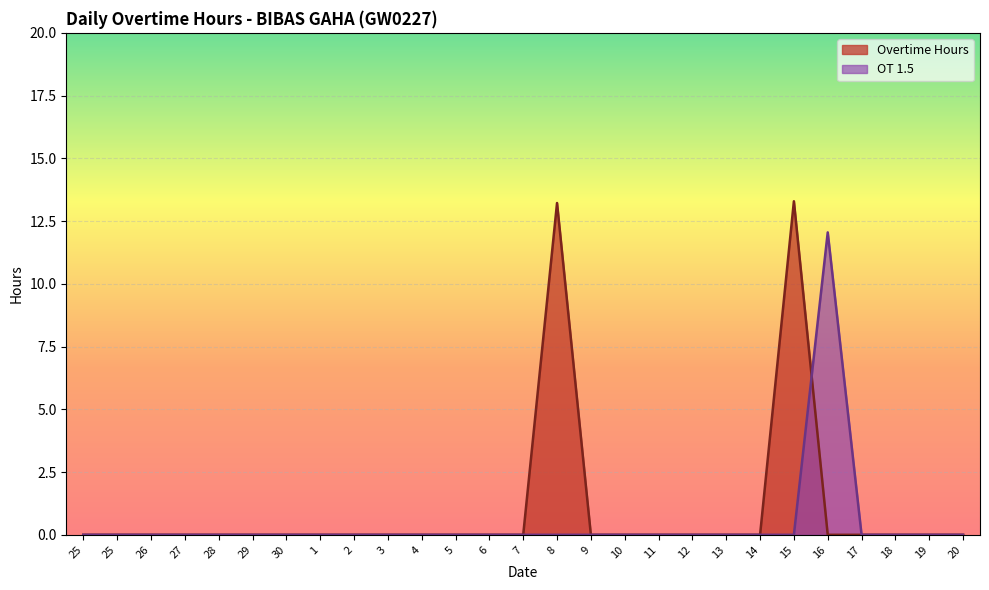

Rank the series by their average value, from lowest to highest.

OT 1.5, Overtime Hours